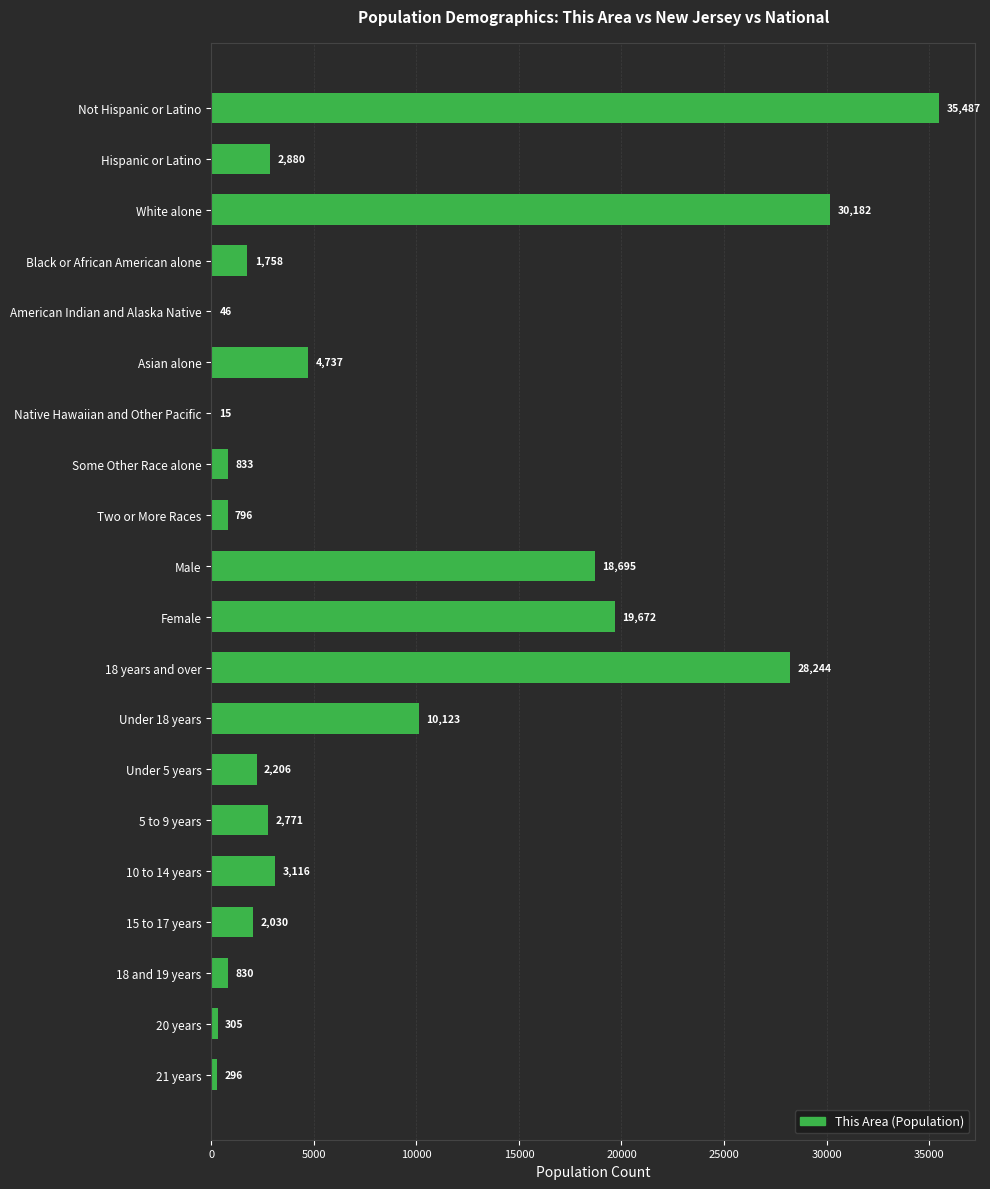

What is the sum of all values?

165022